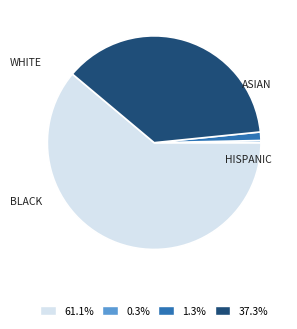

Is there any slice that represents more than half of the pie?

Yes